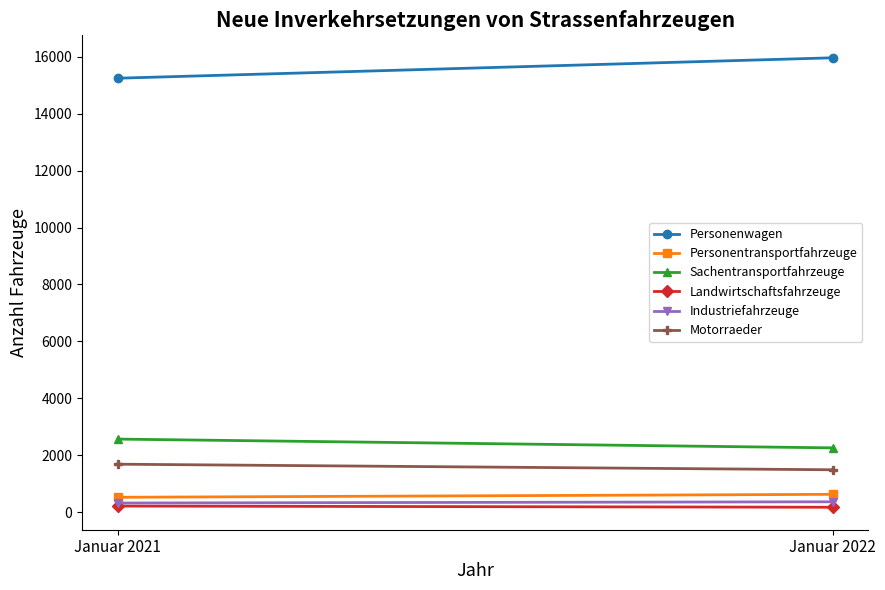

List the labels in order of Motorraeder value, smallest first.

Januar 2022, Januar 2021